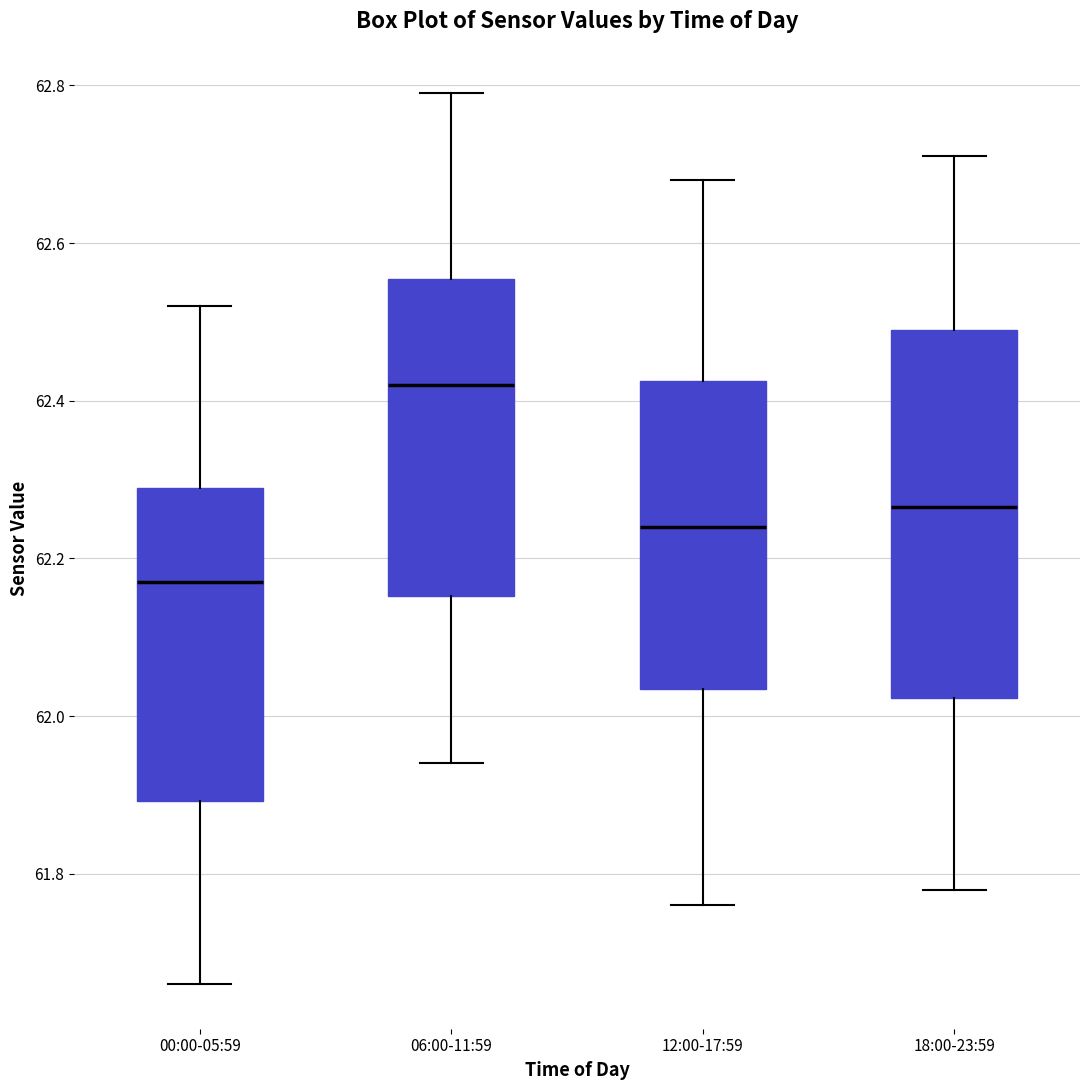

Reading left to right, transcribe this box plot: for each box, give where its median line is, the range the box spans, and where its two whiskers end, as read against the y-axis. The values are not printed on the chart, so give them approximately, as read against the axis.

00:00-05:59: median 62.18, box 61.90 to 62.30, whiskers 61.66 to 62.52
06:00-11:59: median 62.42, box 62.16 to 62.56, whiskers 61.94 to 62.80
12:00-17:59: median 62.24, box 62.04 to 62.42, whiskers 61.76 to 62.68
18:00-23:59: median 62.26, box 62.02 to 62.50, whiskers 61.78 to 62.72